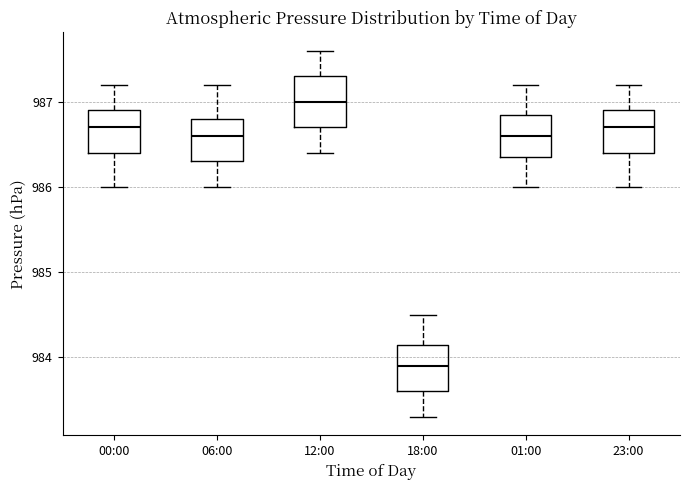

Reading left to right, transcribe this box plot: for each box, give where its median line is, the range the box spans, and where its two whiskers end, as read against the y-axis. The values are not printed on the chart, so give them approximately, as read against the axis.

00:00: median 986.7, box 986.4 to 986.9, whiskers 986.0 to 987.2
06:00: median 986.6, box 986.3 to 986.8, whiskers 986.0 to 987.2
12:00: median 987.0, box 986.7 to 987.3, whiskers 986.4 to 987.6
18:00: median 983.9, box 983.6 to 984.2, whiskers 983.3 to 984.5
01:00: median 986.6, box 986.4 to 986.9, whiskers 986.0 to 987.2
23:00: median 986.7, box 986.4 to 986.9, whiskers 986.0 to 987.2